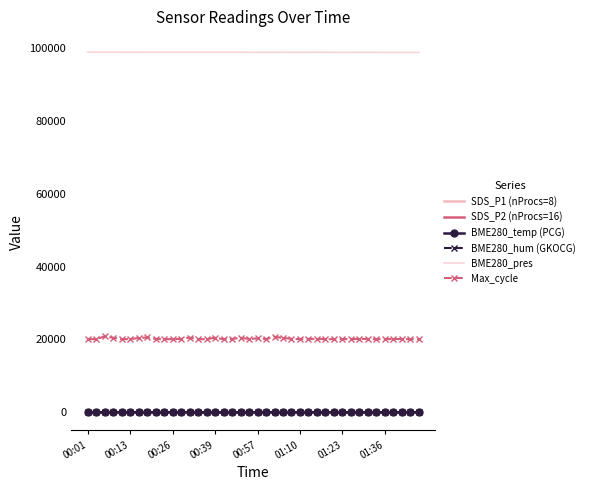

How many lines are shown in the chart?

6